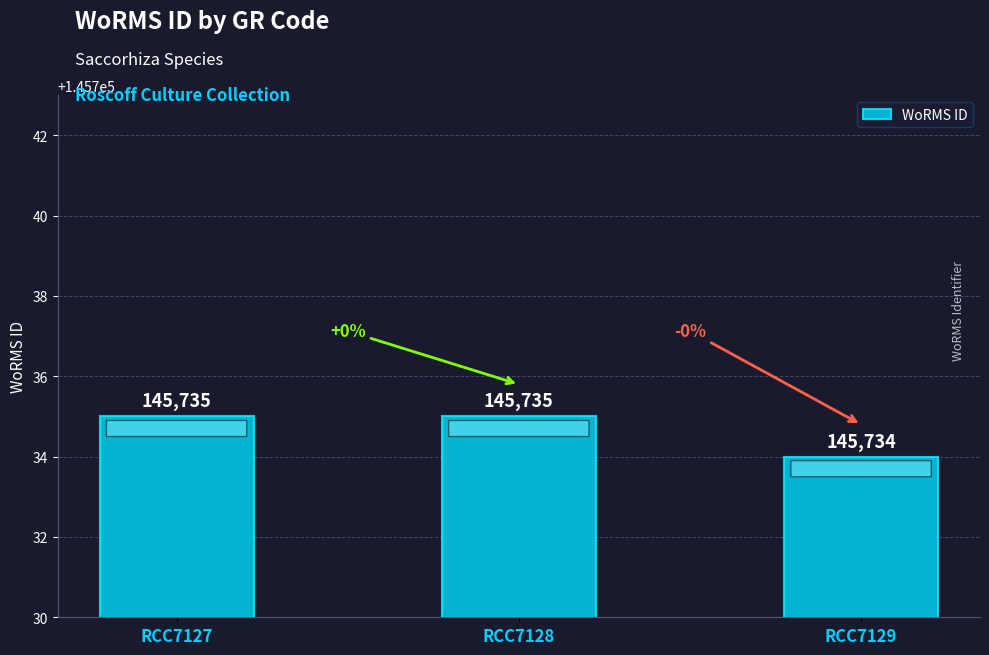

The chart shows a value of 145735 at RCC7127. True or false?

True